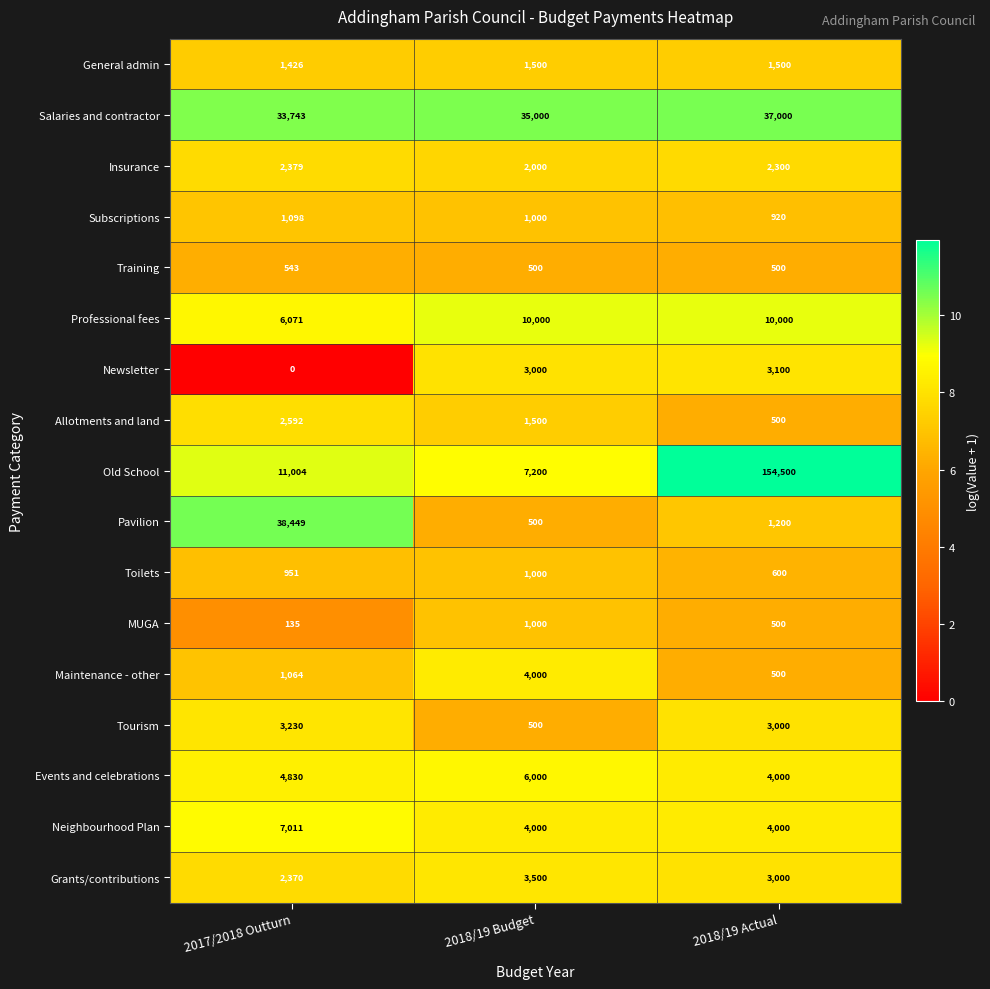

Which series changed the most between 2017/2018 Outturn and 2018/19 Budget?

Pavilion